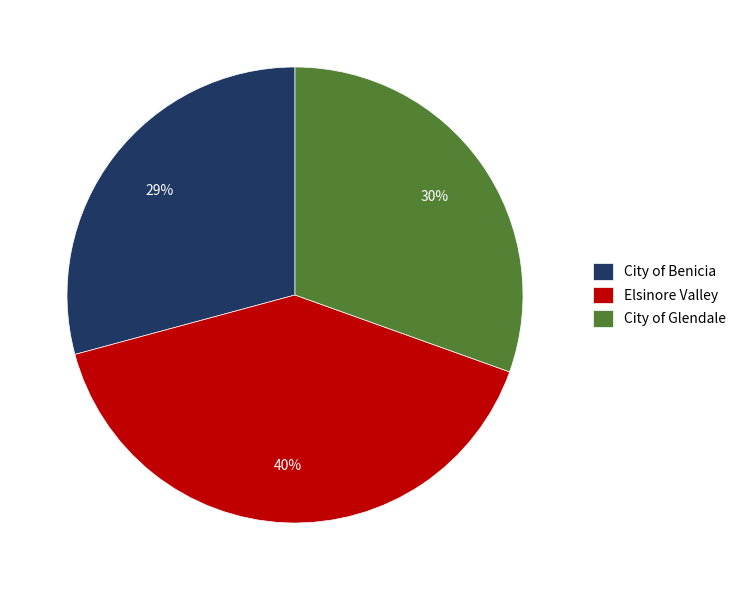

To the nearest percent, what percentage of the pie is City of Benicia?

29%